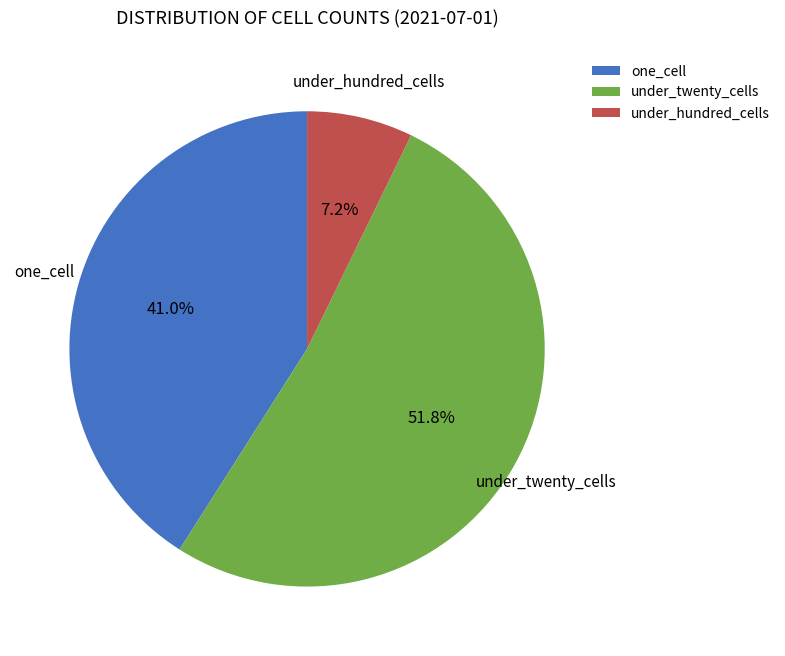

What percentage is NOT represented by one_cell?

59.0%